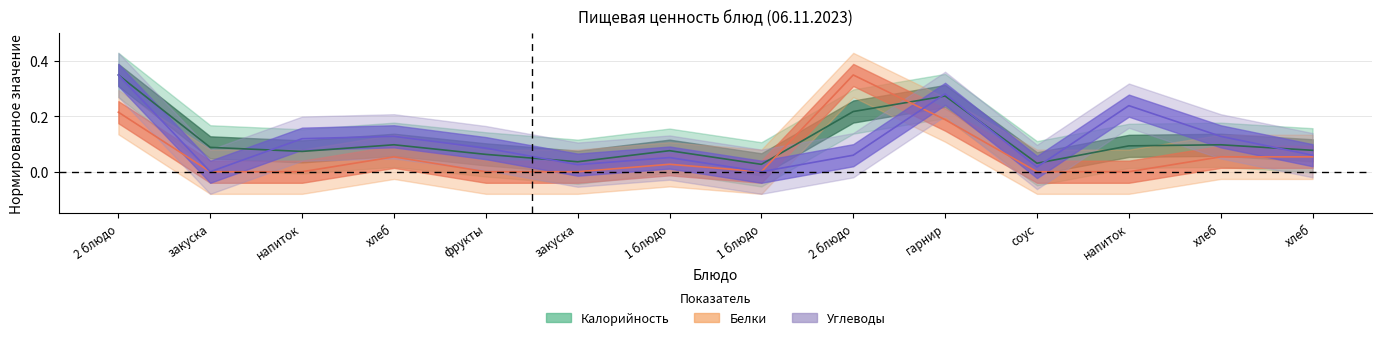

Between закуска and напиток, which series saw the biggest shift?

Углеводы